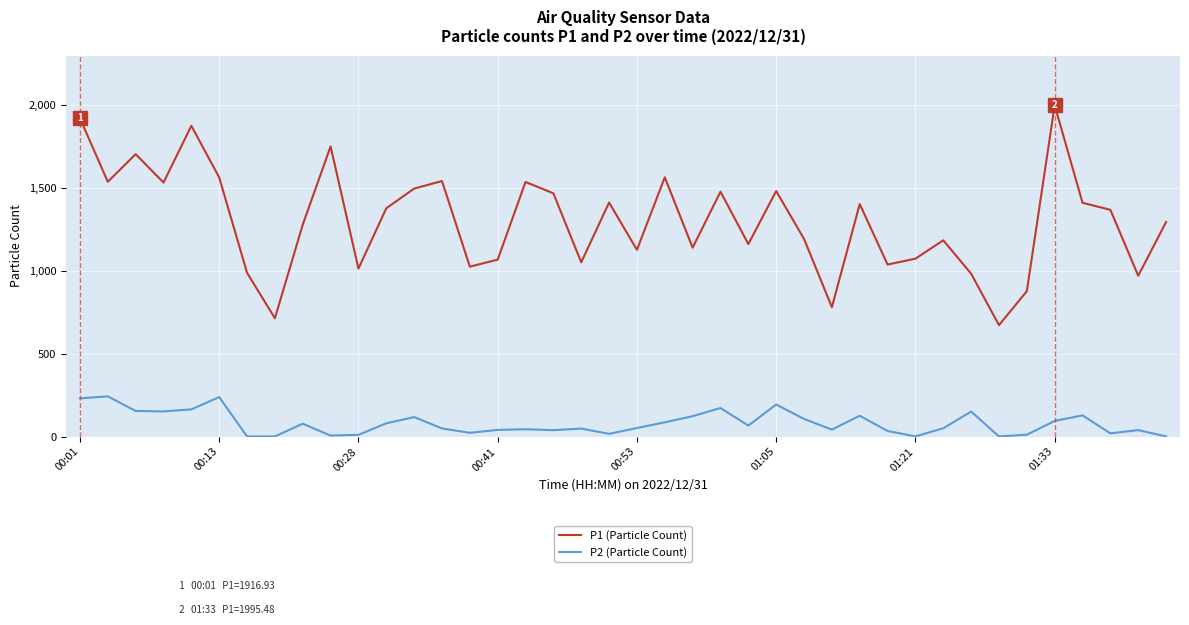

Rank the series by their maximum value, from lowest to highest.

P2 (Particle Count), P1 (Particle Count)